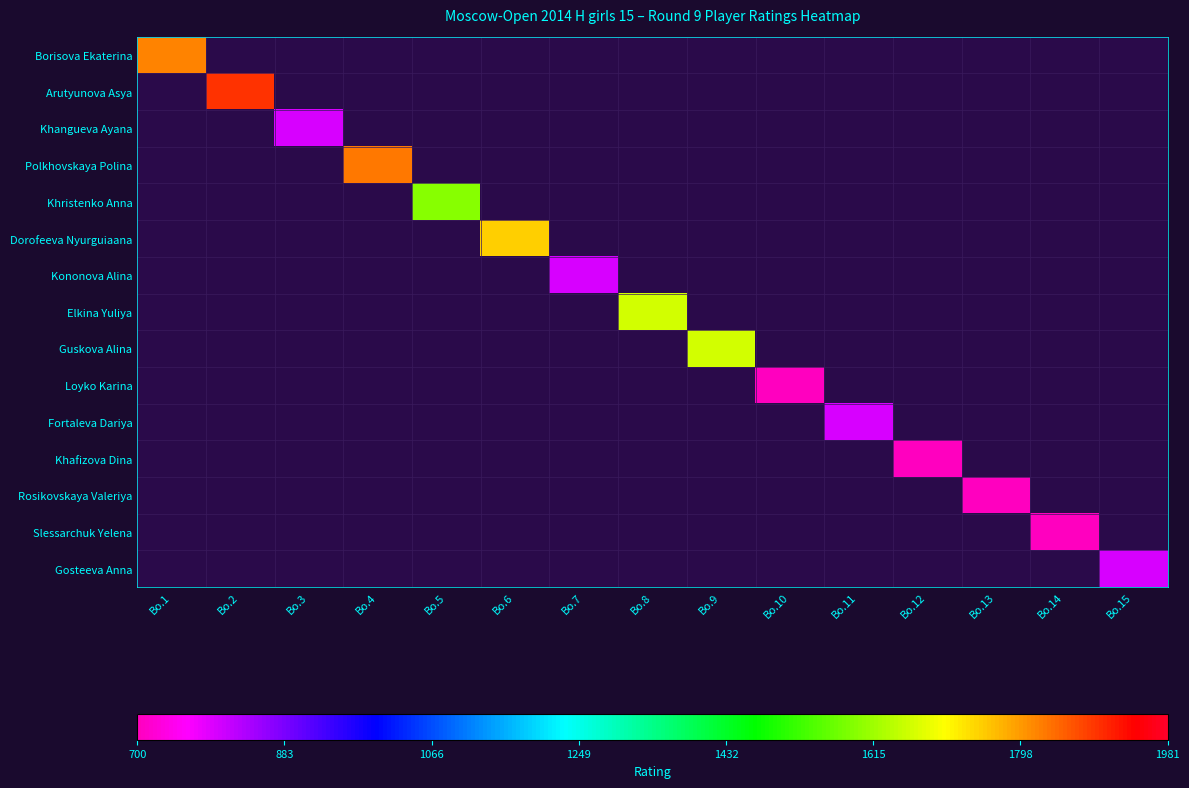

What is the smallest value displayed?

700.0